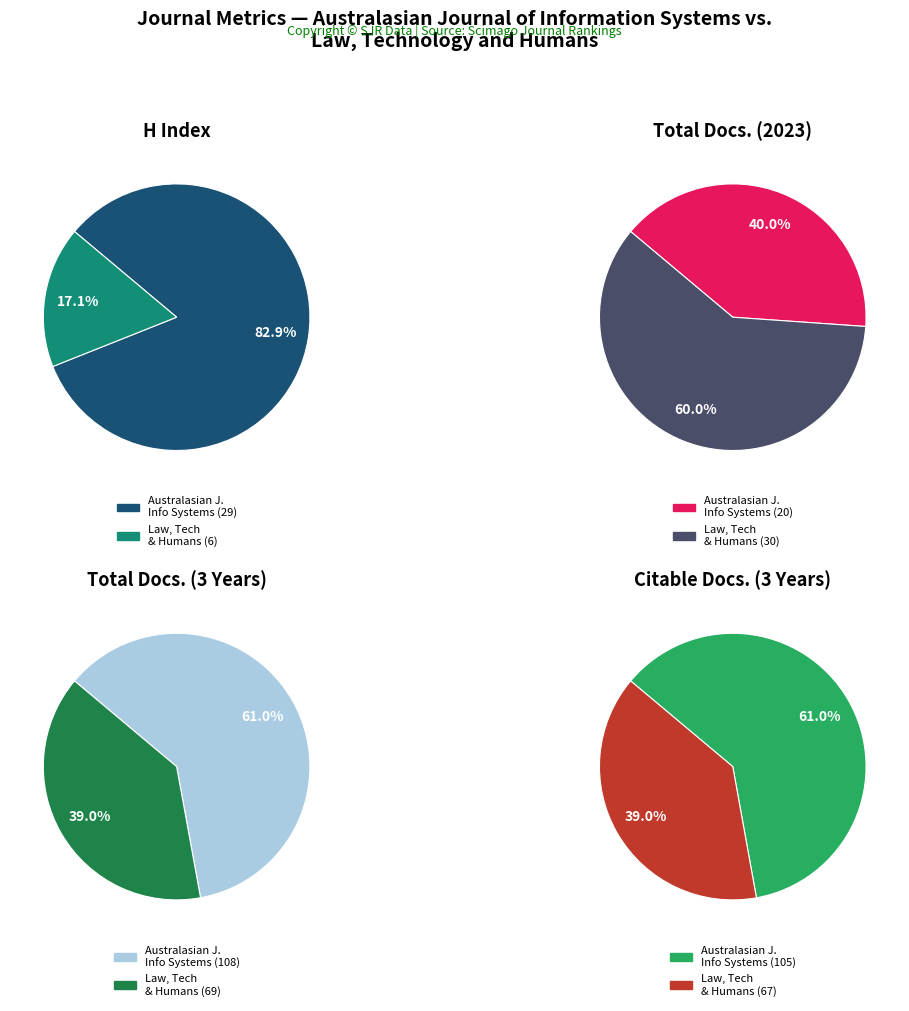

Which slice is the smallest?

Law, Technology and Humans